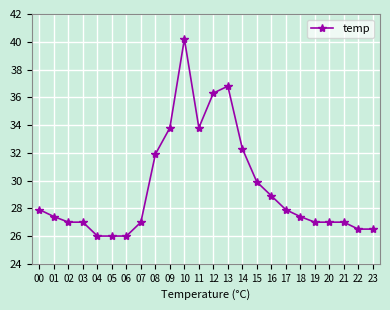

At which label does the data first exceed 27?

00